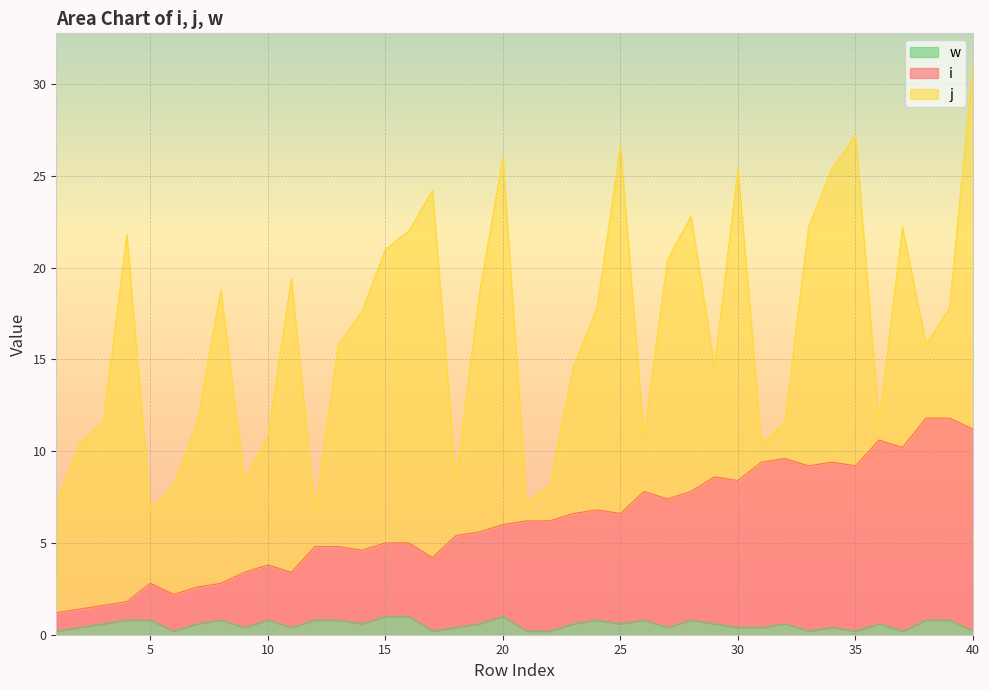

How many w values are between 0 and 1?

40